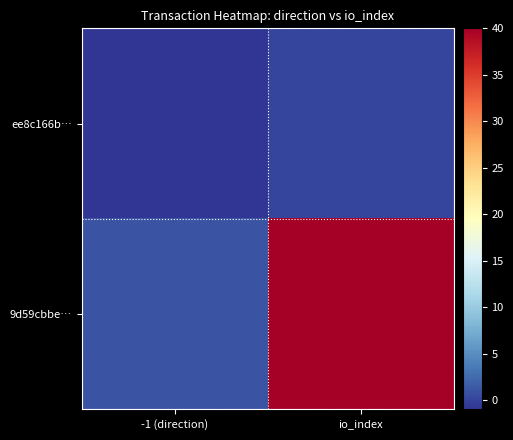

Which series has the widest spread of values?

9d59cbbe…